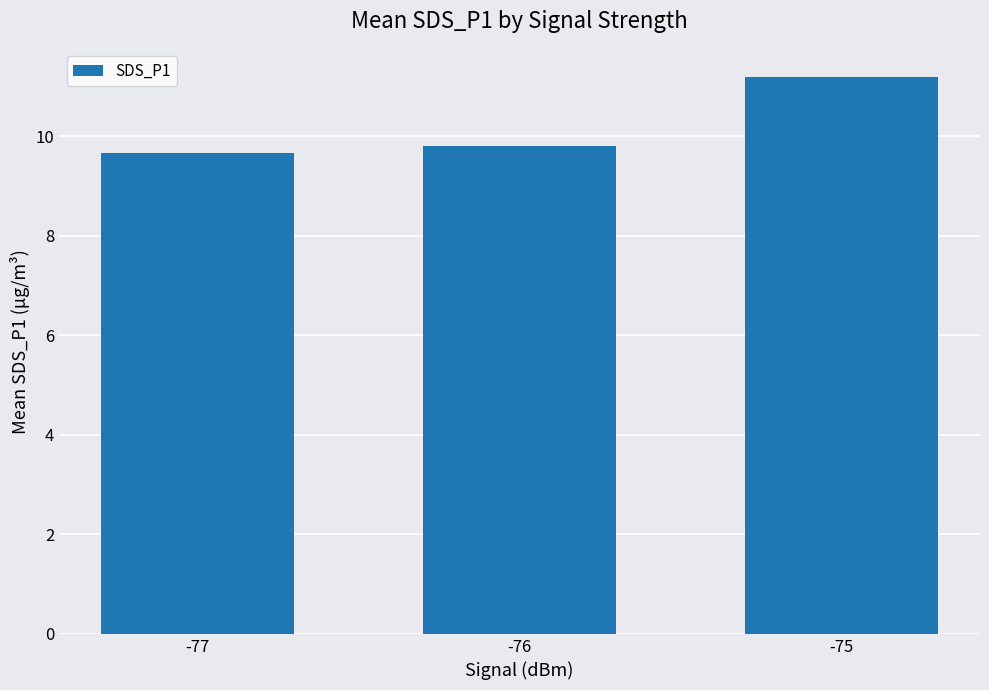

Rank the categories by value from highest to lowest.

-75, -76, -77